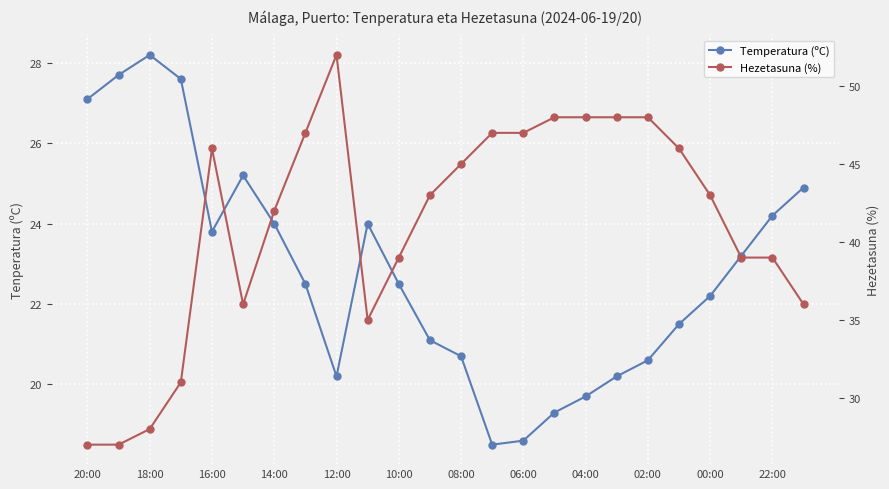

Which series changed the most between 13 and 21?

Hezetasuna (%)